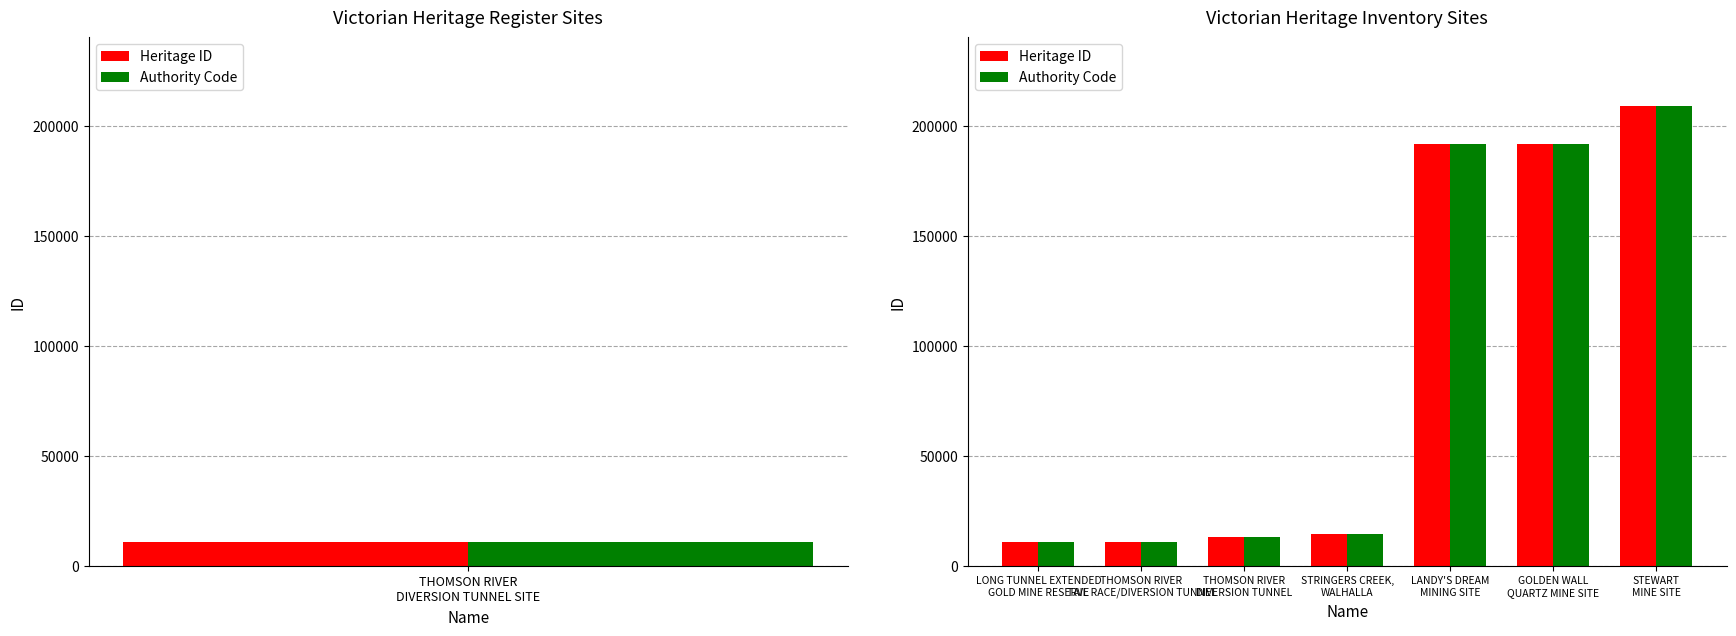

Rank the series at THOMSON RIVER TAIL RACE/DIVERSION TUNNEL from lowest to highest value.

Heritage ID, Authority Code